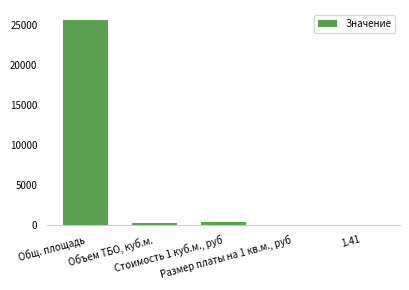

What is the maximum value shown in the chart?

25541.2